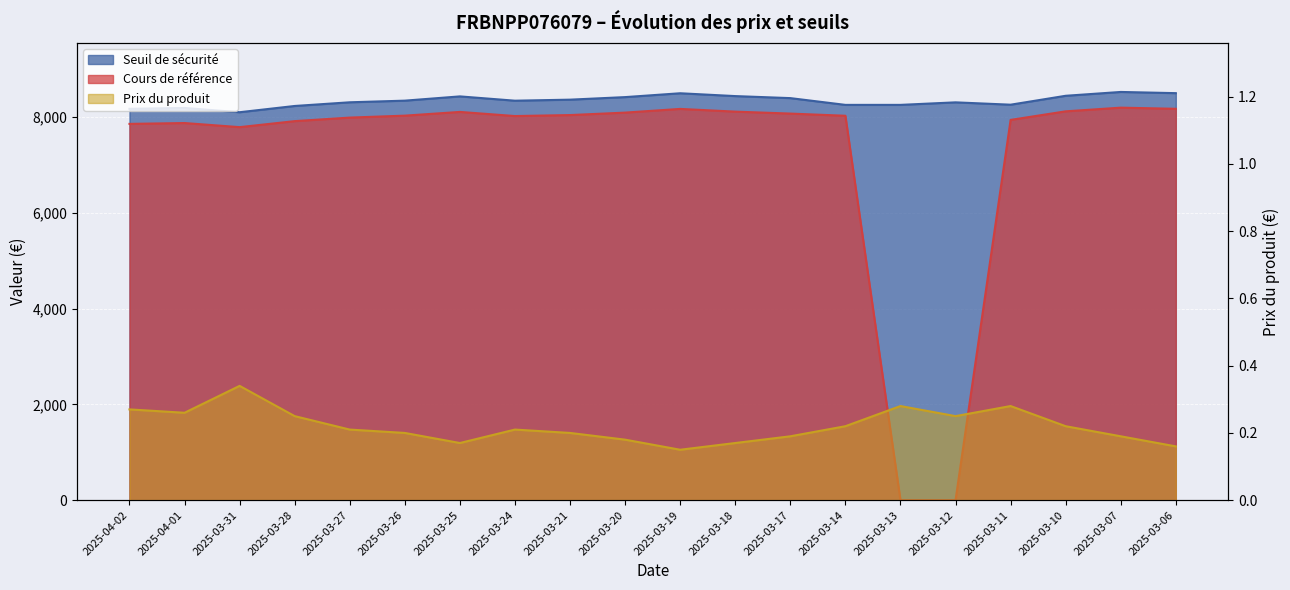

The value of Seuil de sécurité at 2025-04-01 is 8191.4. True or false?

True